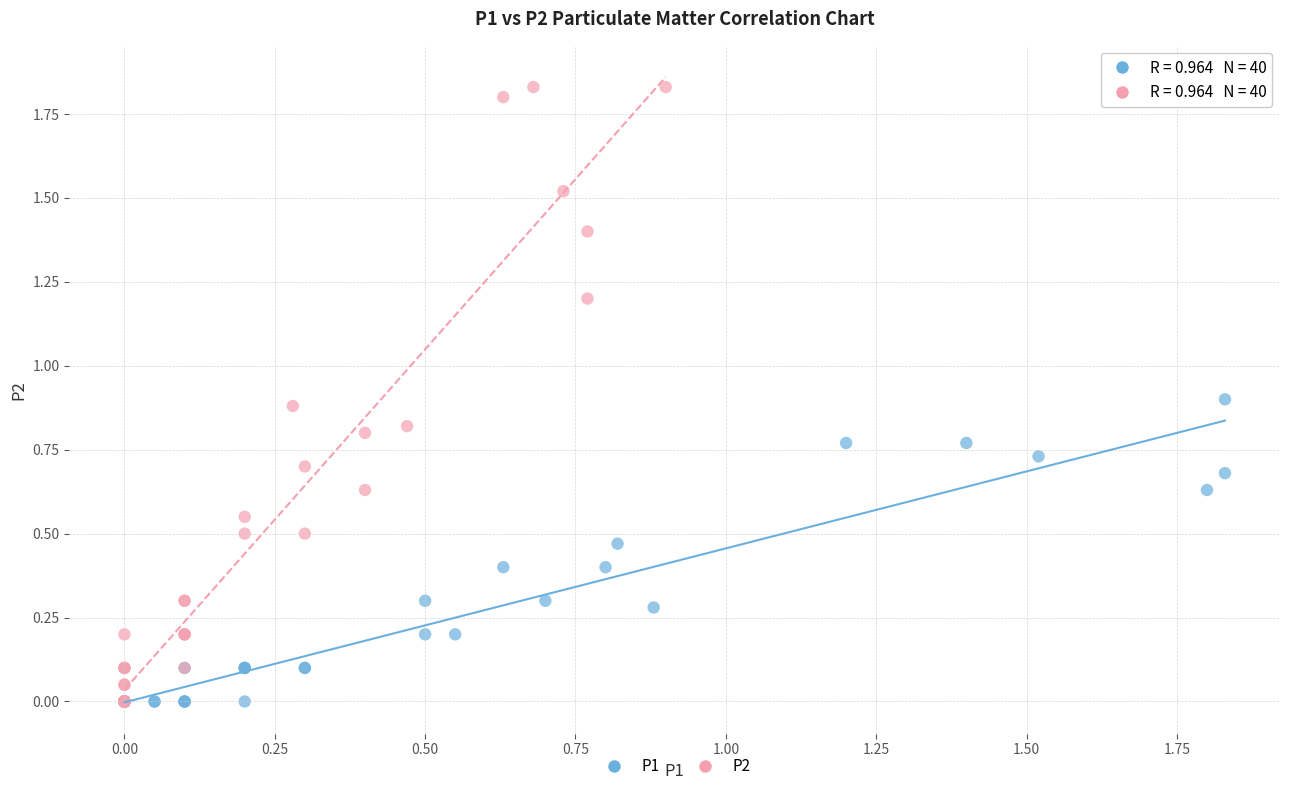

Which series has the largest Y range (max minus min)?

P2